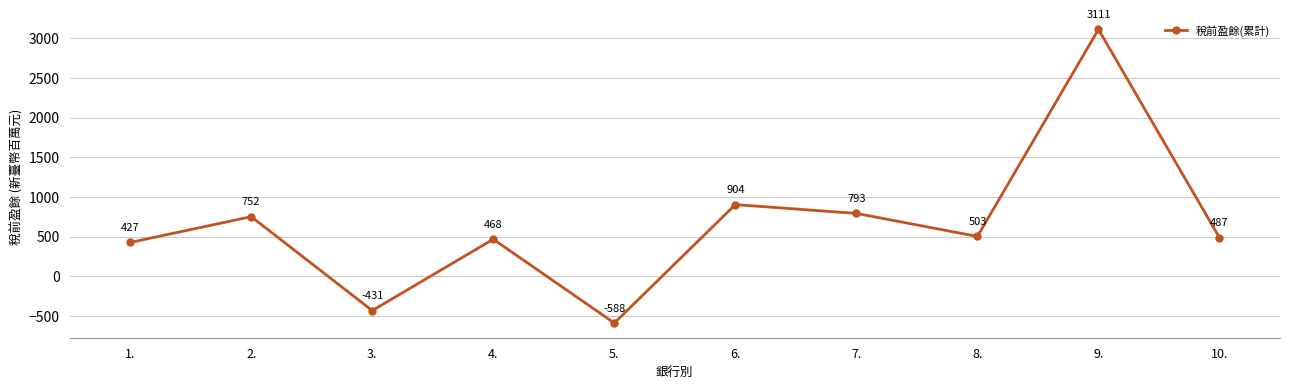

How many interior local peaks (higher than both neighbors) does the data have?

4